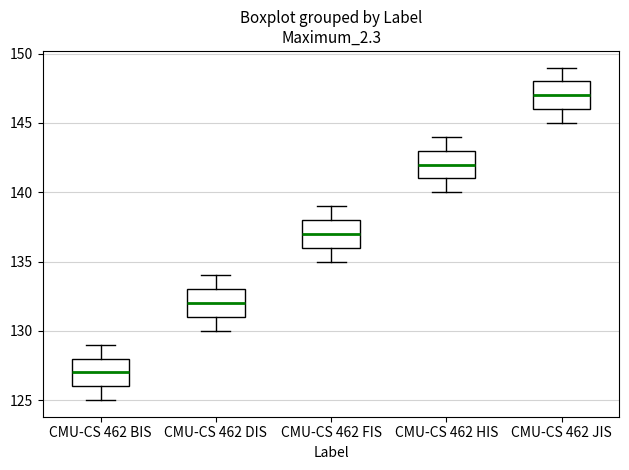

Reading left to right, transcribe this box plot: for each box, give where its median line is, the range the box spans, and where its two whiskers end, as read against the y-axis. The values are not printed on the chart, so give them approximately, as read against the axis.

CMU-CS 462 BIS: median 127, box 126 to 128, whiskers 125 to 129
CMU-CS 462 DIS: median 132, box 131 to 133, whiskers 130 to 134
CMU-CS 462 FIS: median 137, box 136 to 138, whiskers 135 to 139
CMU-CS 462 HIS: median 142, box 141 to 143, whiskers 140 to 144
CMU-CS 462 JIS: median 147, box 146 to 148, whiskers 145 to 149